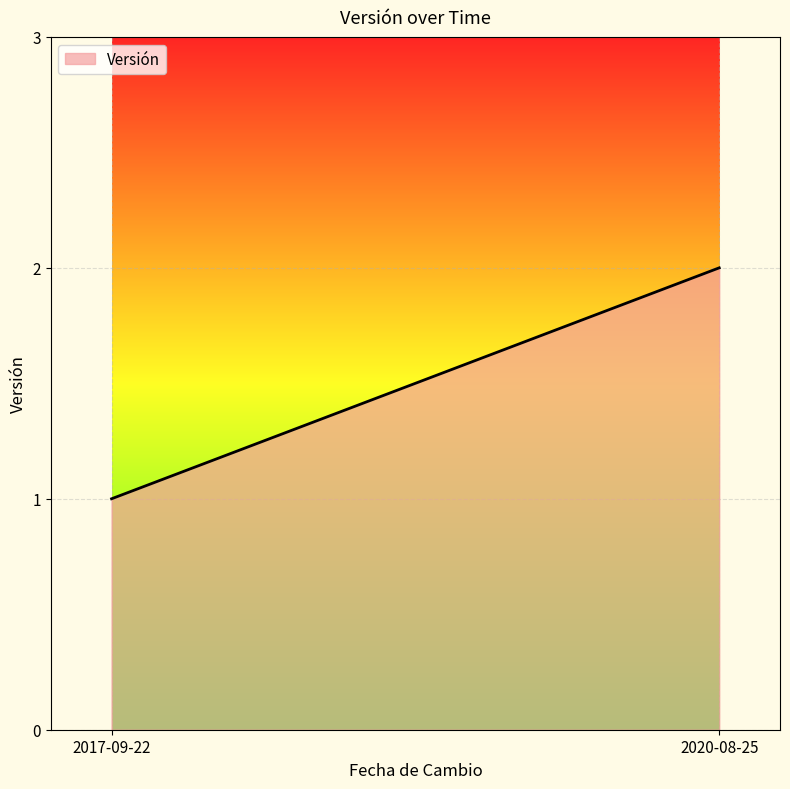

What is the ratio of the value at 2020-08-25 to the value at 2017-09-22?

2.0